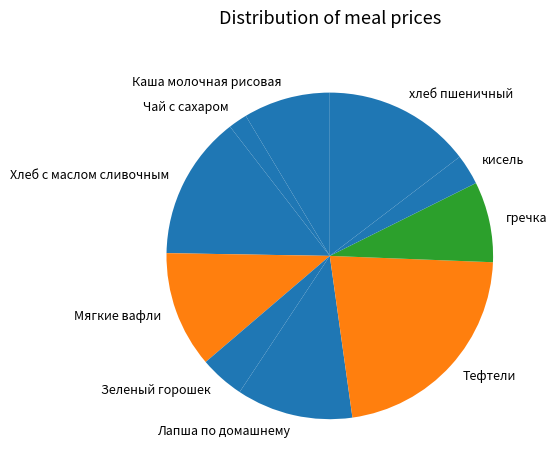

Is the sum of Хлеб с маслом сливочным and Каша молочная рисовая greater than half?

No